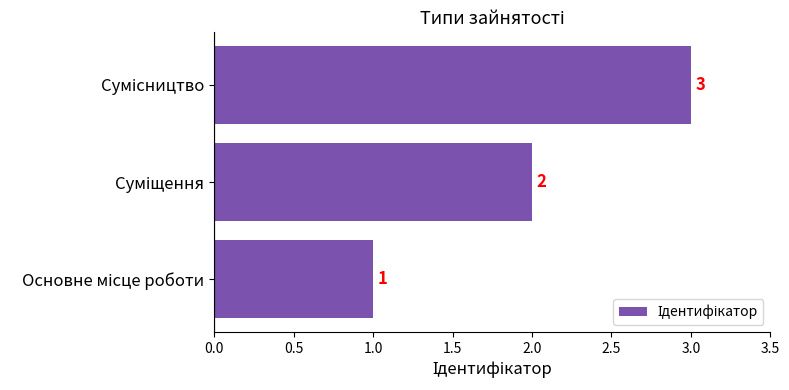

What is the sum of all values?

6